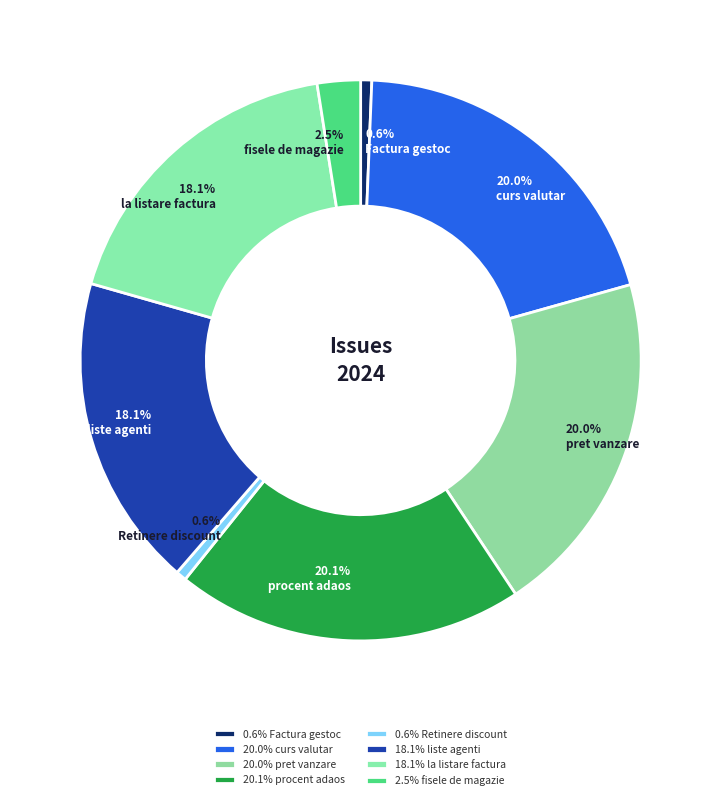

Which category has the smallest portion of the pie?

Retinere discount pe material si client